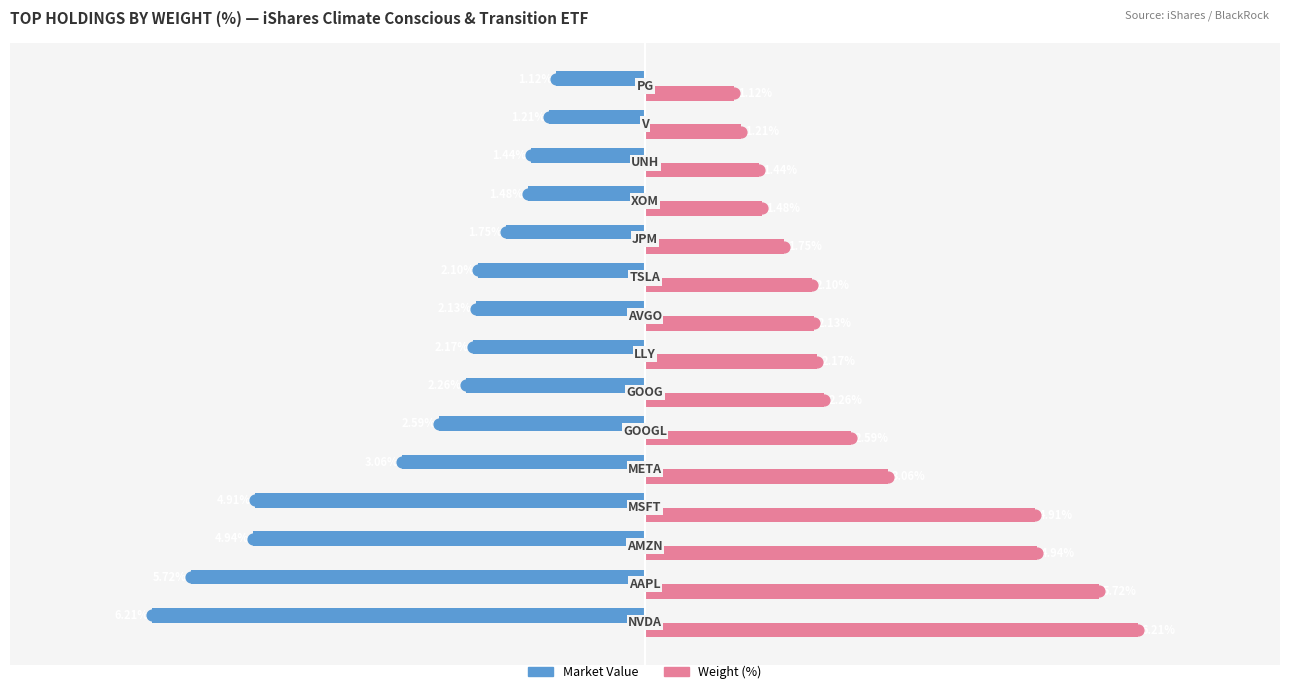

Which series reaches the maximum Y coordinate?

Weight % (right)